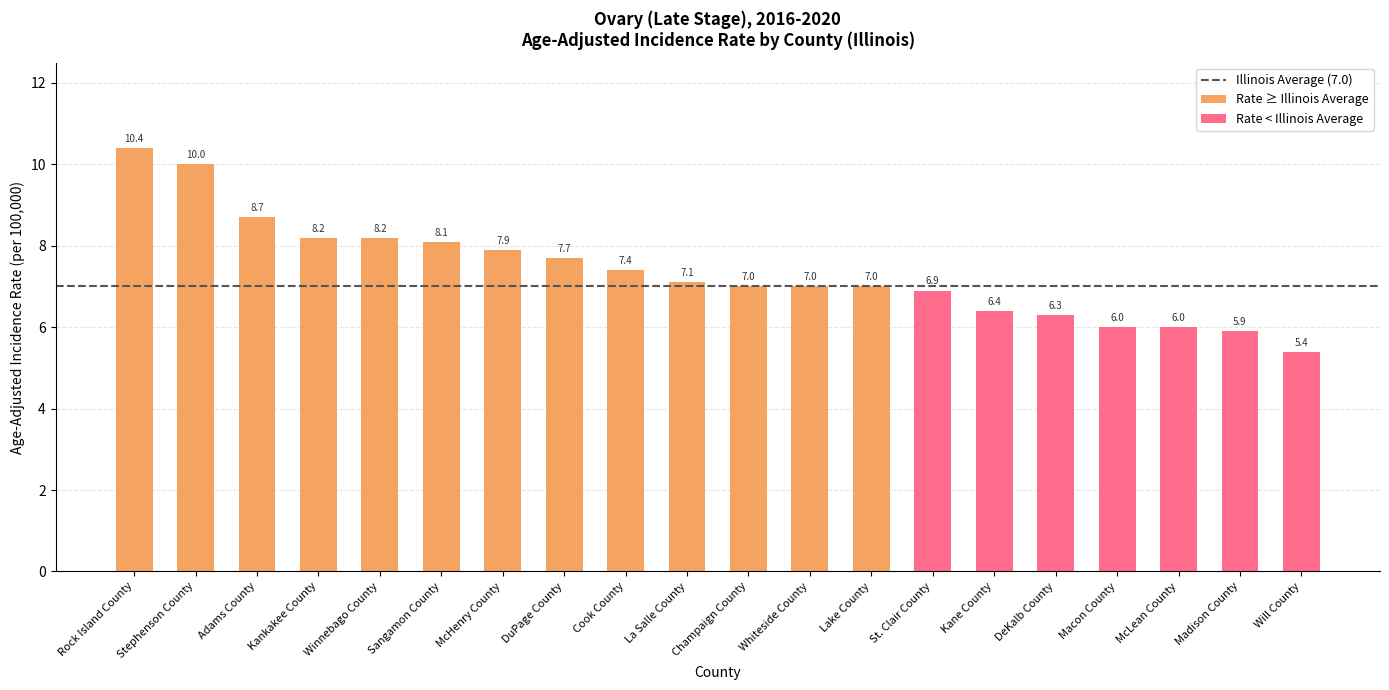

Rank the categories by value from lowest to highest.

Will County, Madison County, Macon County, McLean County, DeKalb County, Kane County, St. Clair County, Champaign County, Whiteside County, Lake County, La Salle County, Cook County, DuPage County, McHenry County, Sangamon County, Kankakee County, Winnebago County, Adams County, Stephenson County, Rock Island County